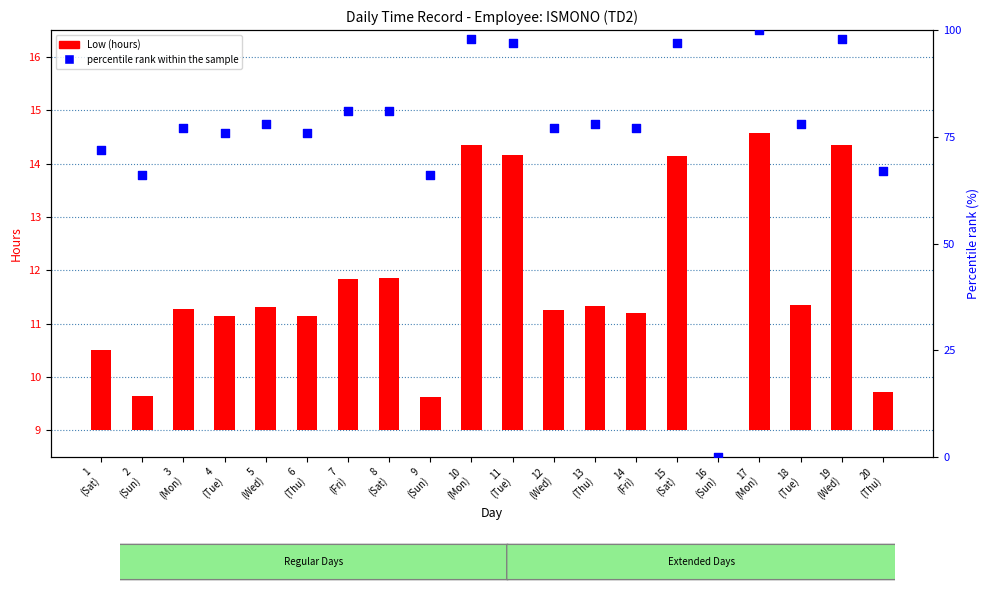

Which series has the widest spread of Y values?

percentile rank within the sample